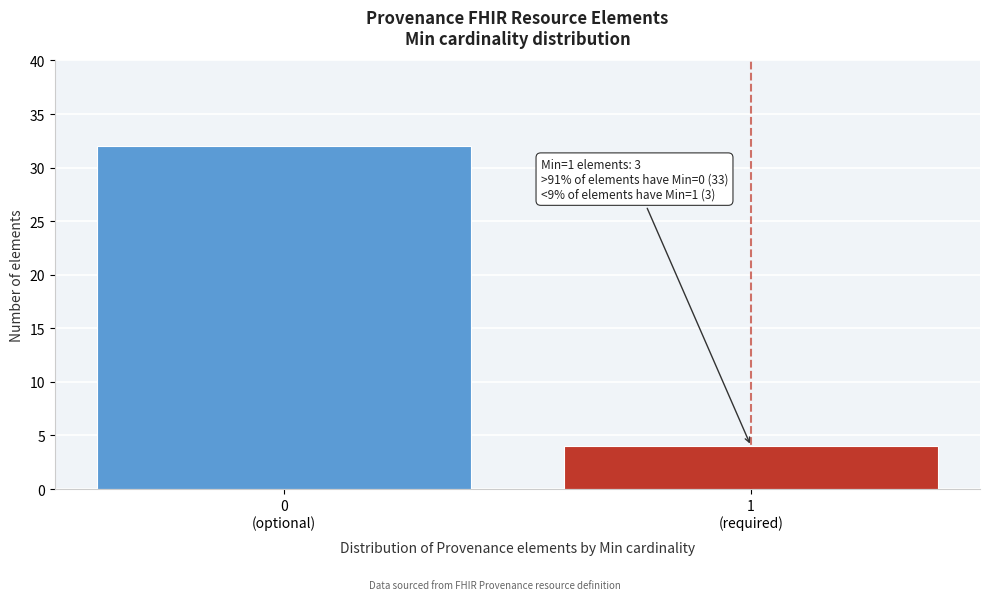

Reading left to right, extract all data points from this chart.

32	4